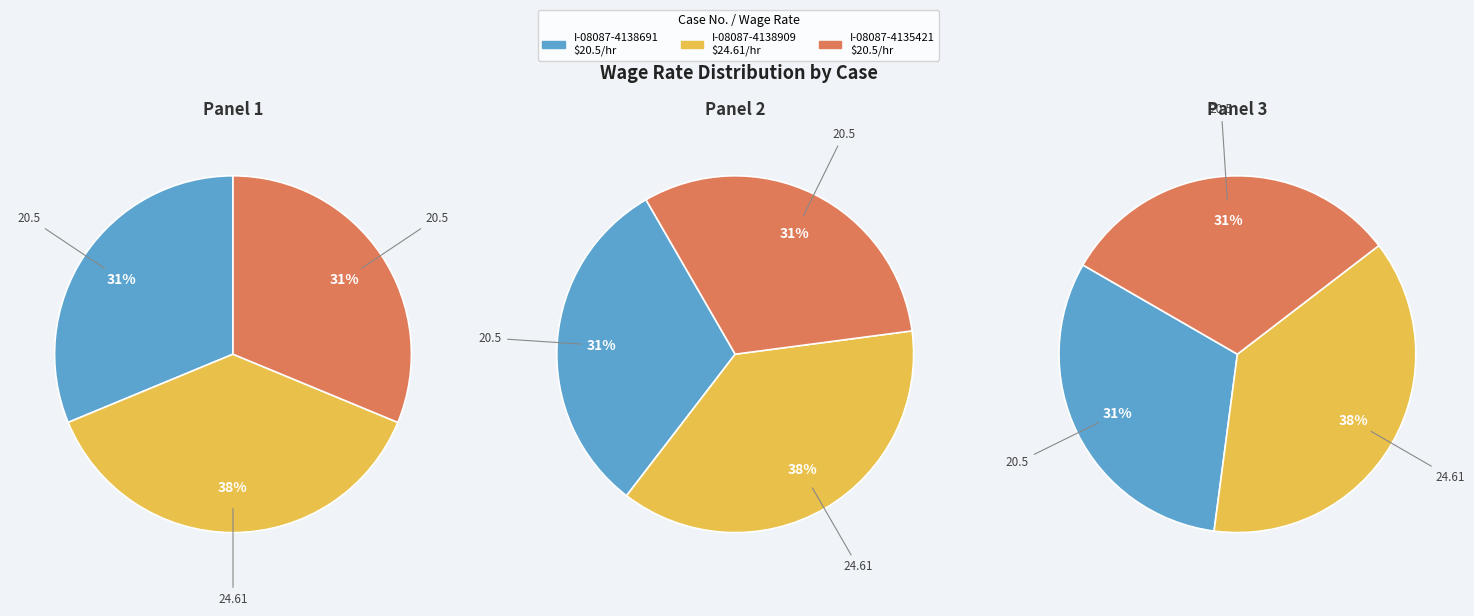

Rank the categories by value from lowest to highest.

I-08087-4138691, I-08087-4135421, I-08087-4138909